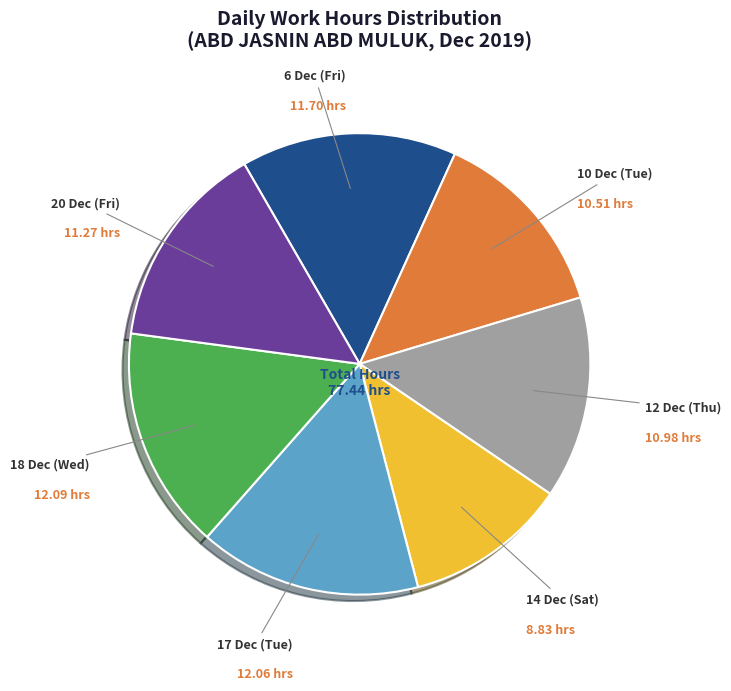

Is the sum of 14 Dec (Sat) and 6 Dec (Fri) greater than half?

No